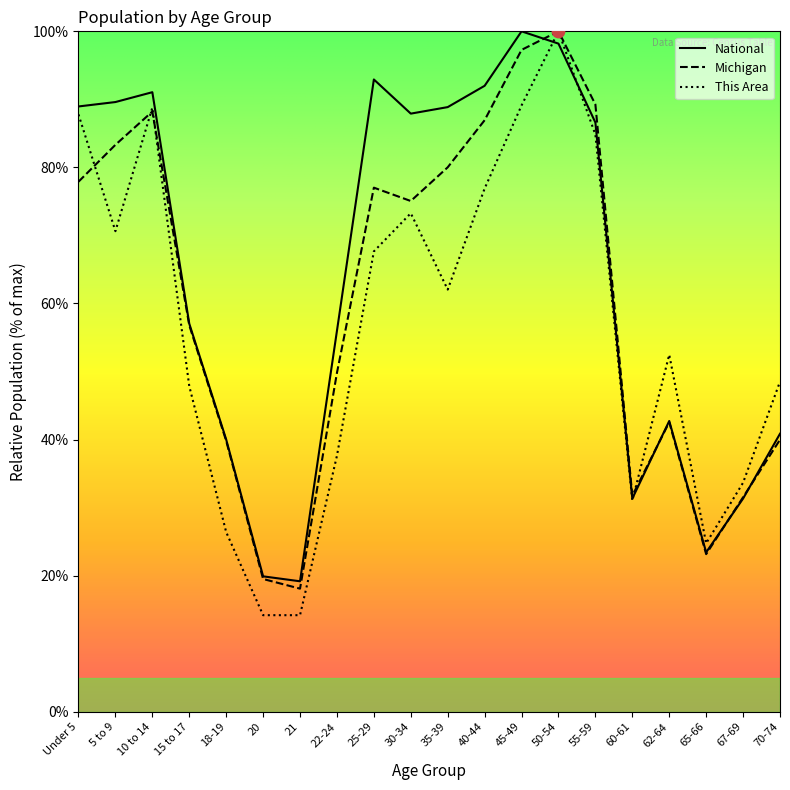

Which series contains the lowest Y value?

This Area